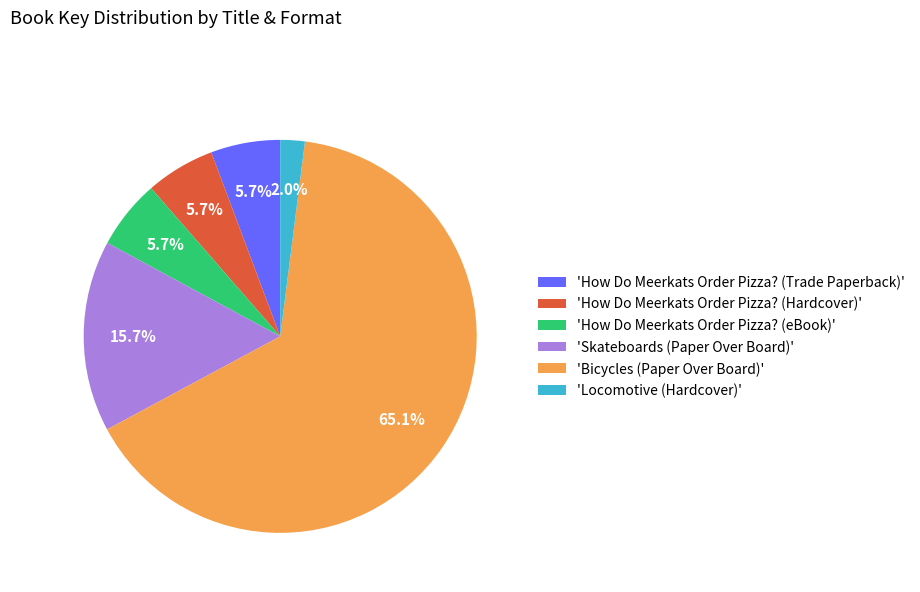

Which has a higher value, 'Skateboards (Paper Over Board)' or 'Locomotive (Hardcover)'?

'Skateboards (Paper Over Board)'